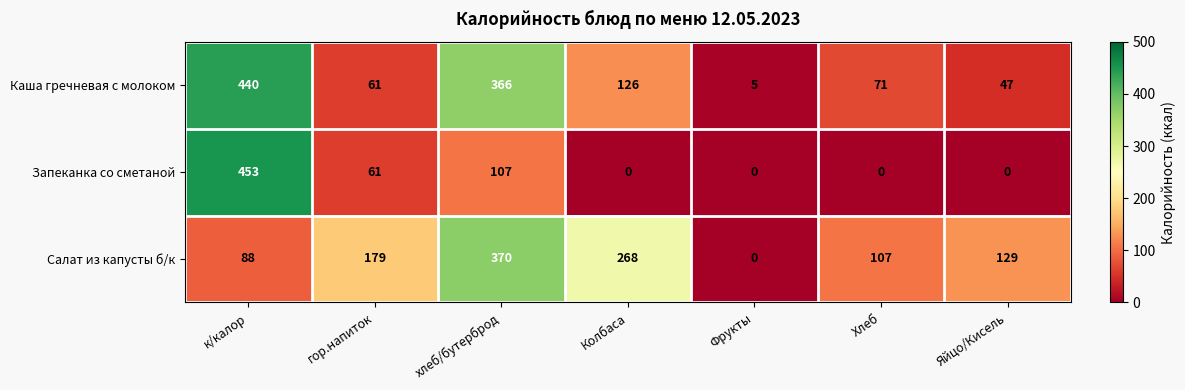

At which category does the chart reach its peak across all series?

к/калор